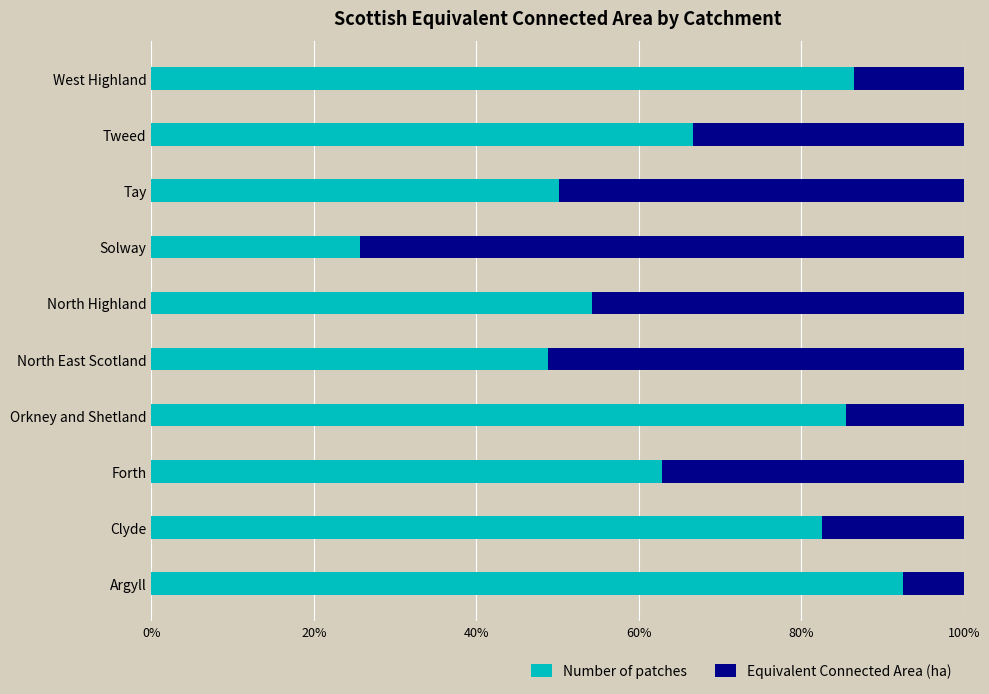

What is the maximum value for Number of patches?

92.5